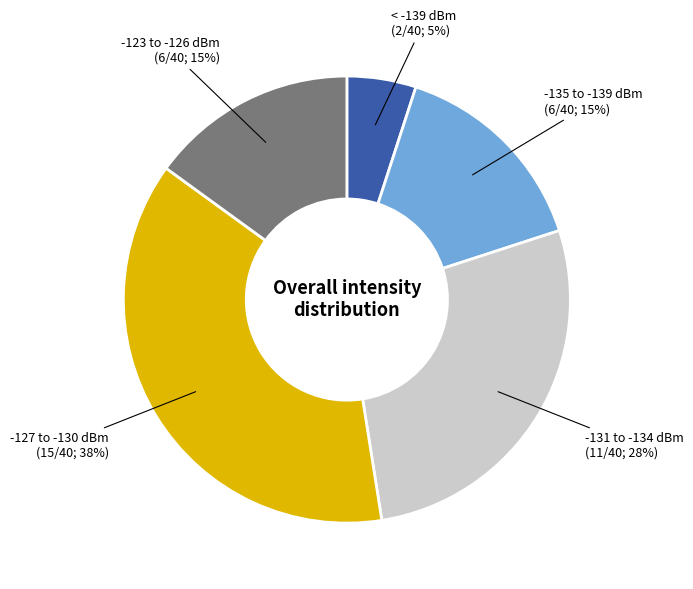

How many slices are in this pie chart?

5